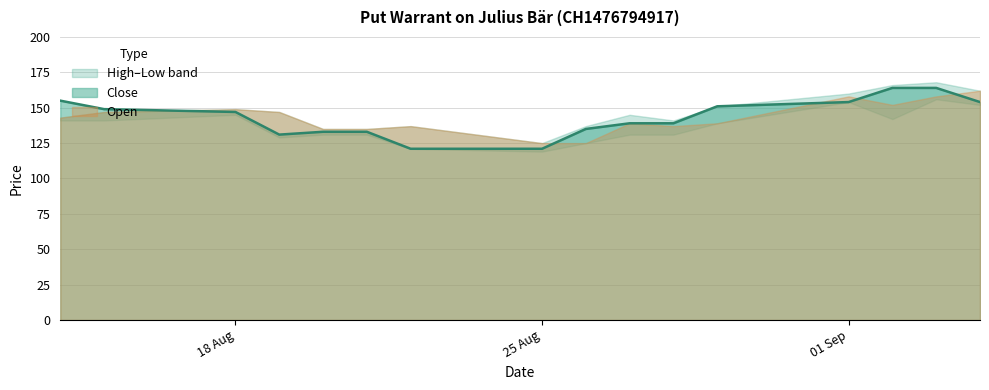

Where is the first local minimum for High?

25.08.2025